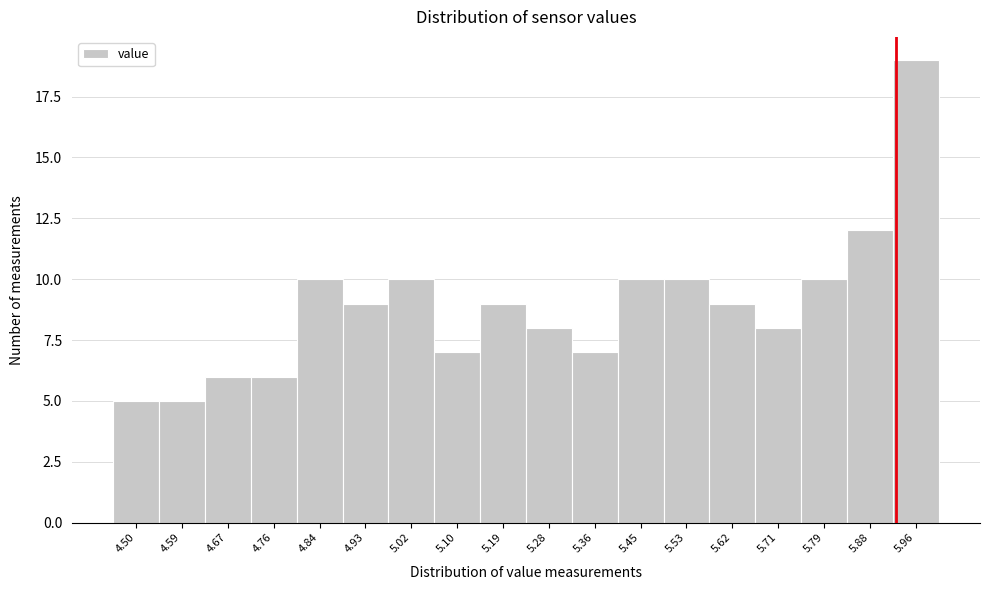

Reading right to left, list all the values displayed in this chart.

19	12	10	8	9	10	10	7	8	9	7	10	9	10	6	6	5	5